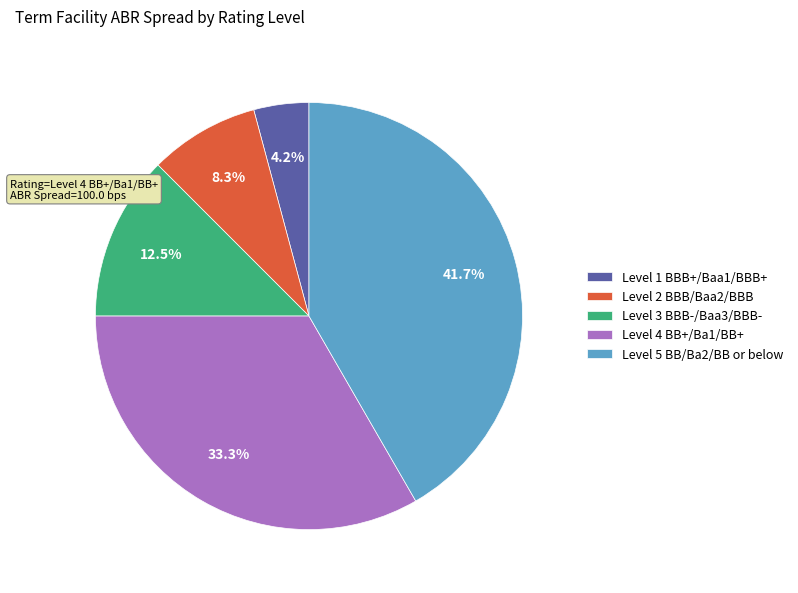

How many segments does this pie chart have?

5